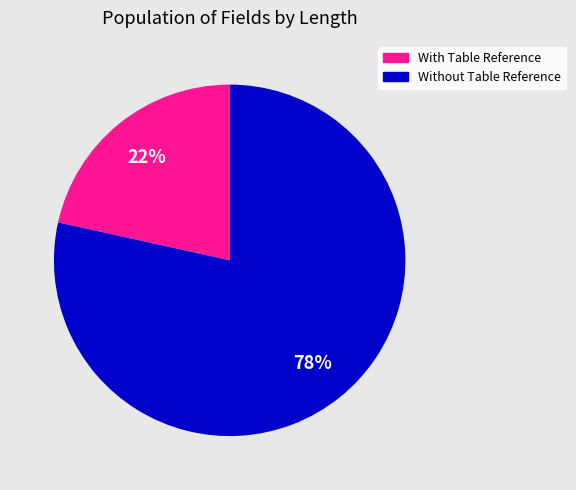

To the nearest percent, what is the average slice percentage?

50%